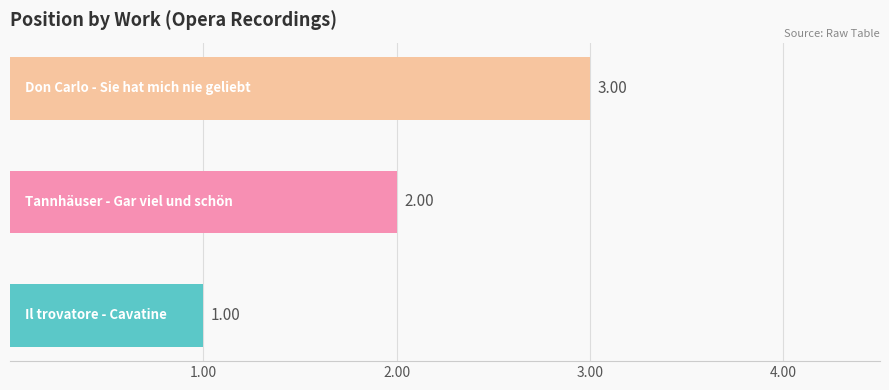

How many values are between 1 and 3?

3